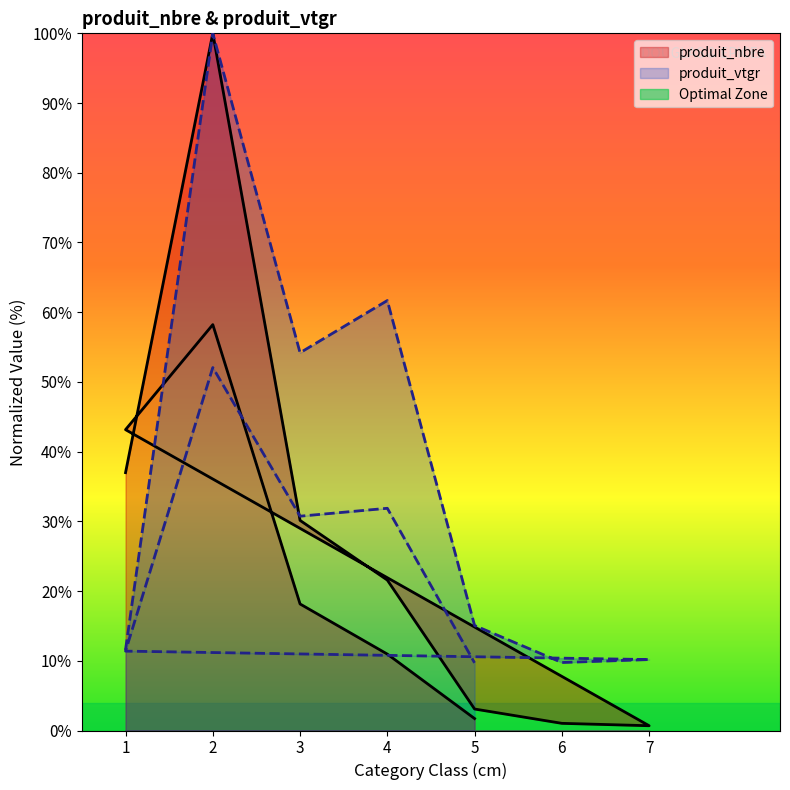

The produit_vtgr series shows 11.6 at 1. True or false?

True